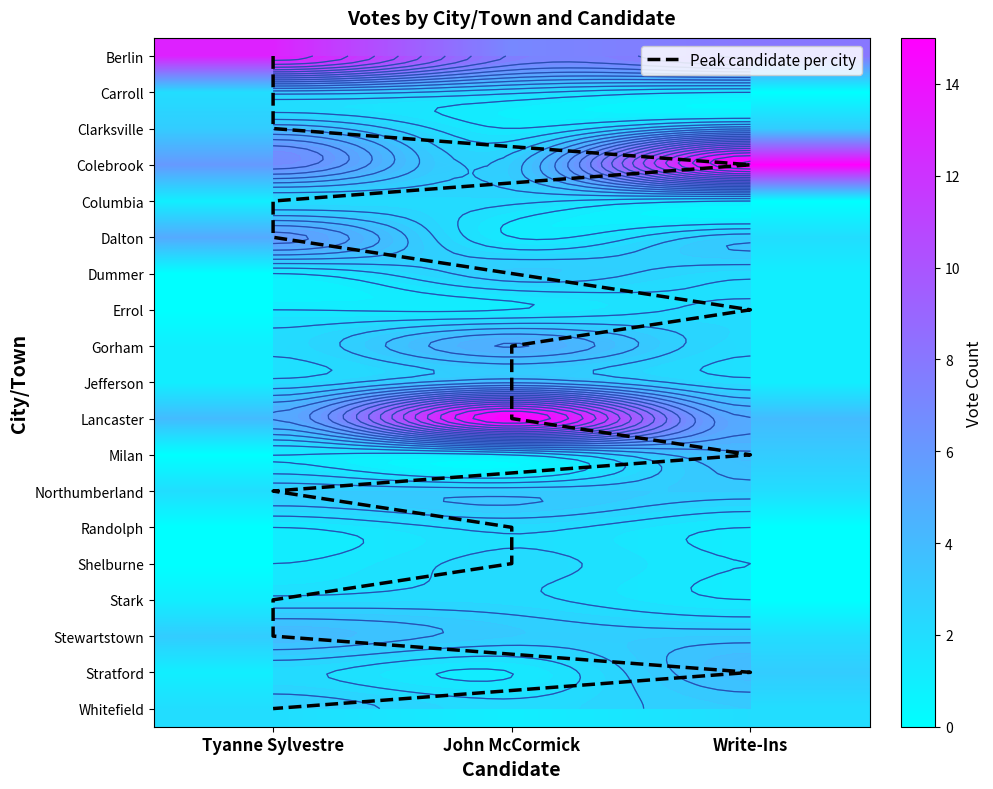

Which series has the widest spread of values?

Colebrook